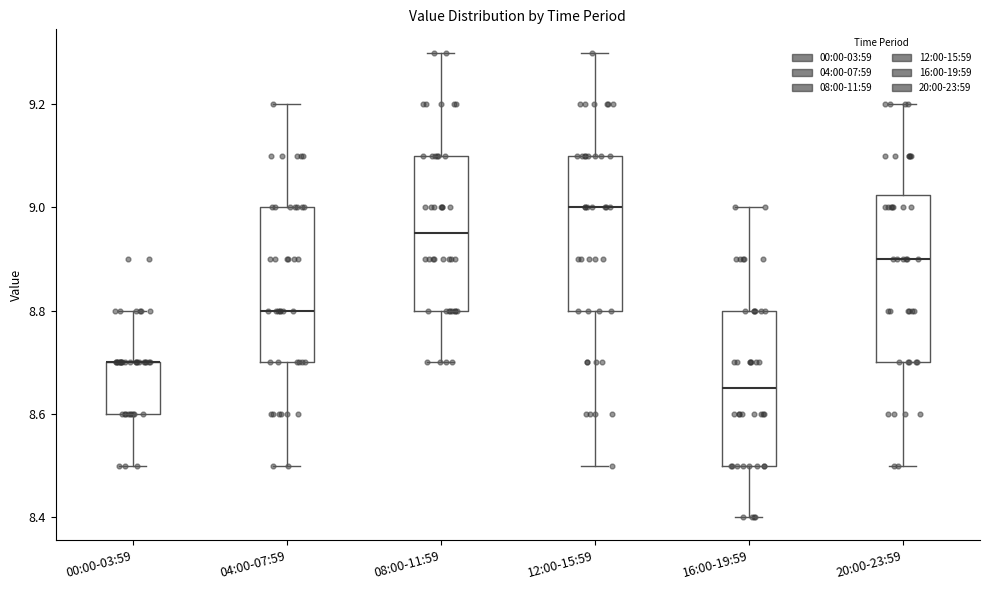

Reading left to right, read every box against the y-axis: the position of its median line, the range the box covers, and the ends of its whiskers. The values are not printed on the chart, so give them approximately, as read against the axis.

00:00-03:59: median 8.70 (drawn on the box's upper edge), box 8.60 to 8.70, whiskers 8.50 to 8.80
04:00-07:59: median 8.80, box 8.70 to 9.00, whiskers 8.50 to 9.20
08:00-11:59: median 8.96, box 8.80 to 9.10, whiskers 8.70 to 9.30
12:00-15:59: median 9.00, box 8.80 to 9.10, whiskers 8.50 to 9.30
16:00-19:59: median 8.66, box 8.50 to 8.80, whiskers 8.40 to 9.00
20:00-23:59: median 8.90, box 8.70 to 9.02, whiskers 8.50 to 9.20